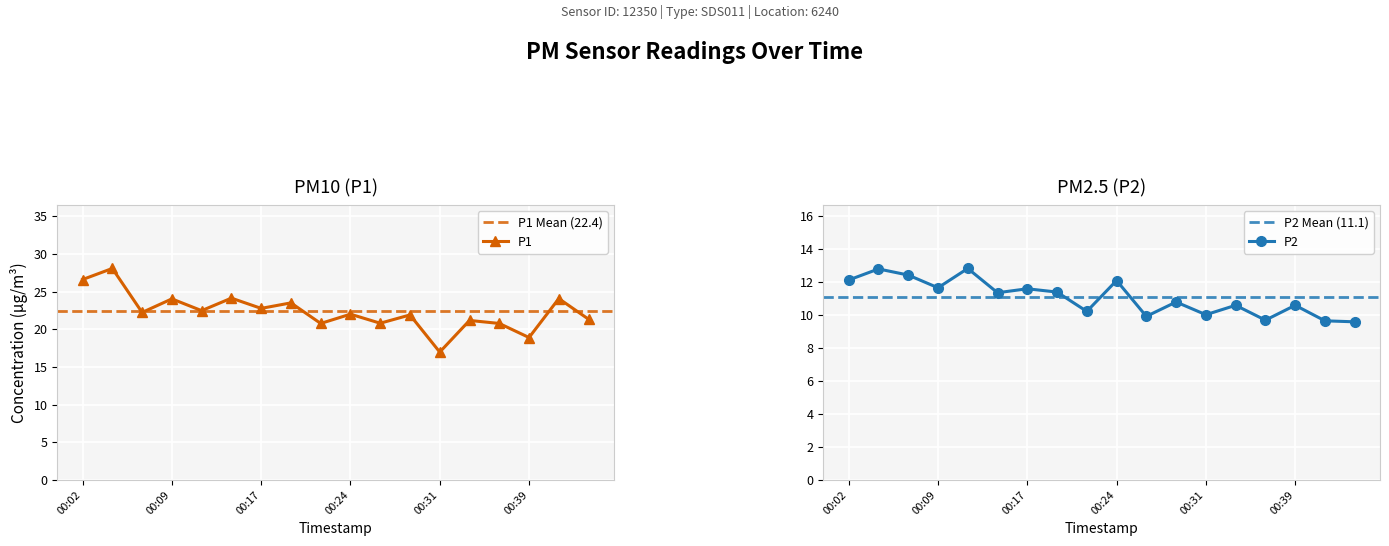

True or false: P1 has a value of 27.2 at 00:26.

False